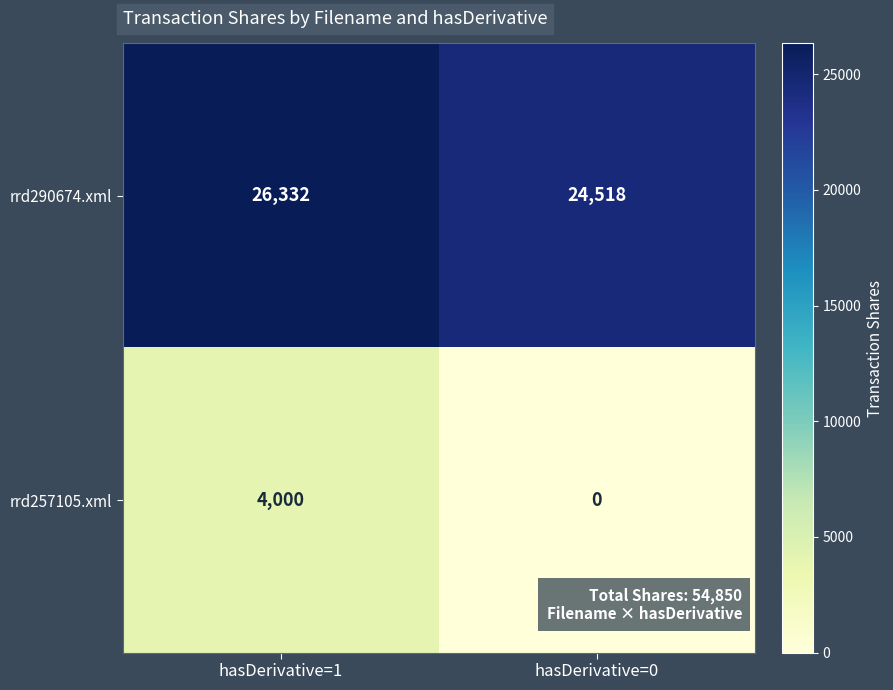

What is the spread (max minus min) of values at hasDerivative=0?

24518